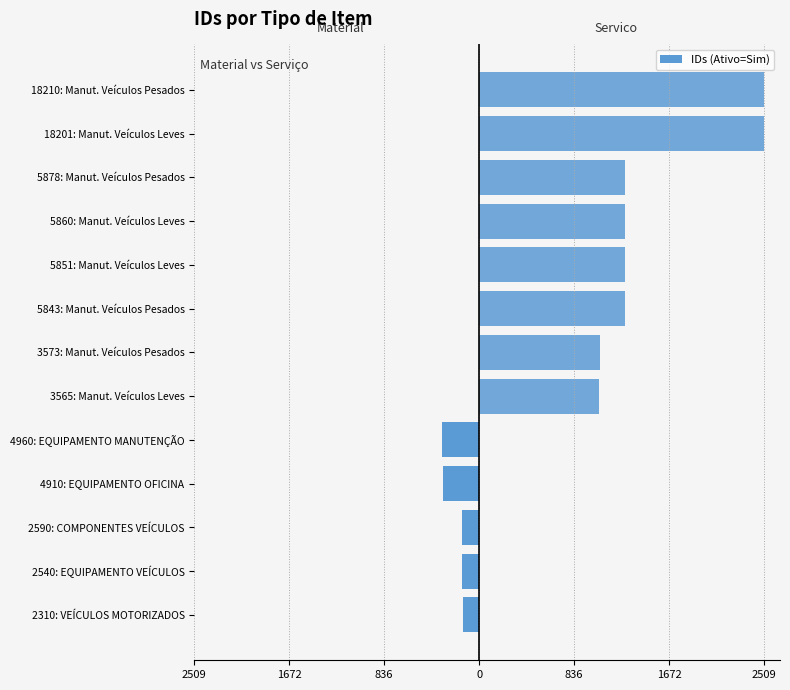

Are the bars grouped side by side (vs. stacked)?

Yes